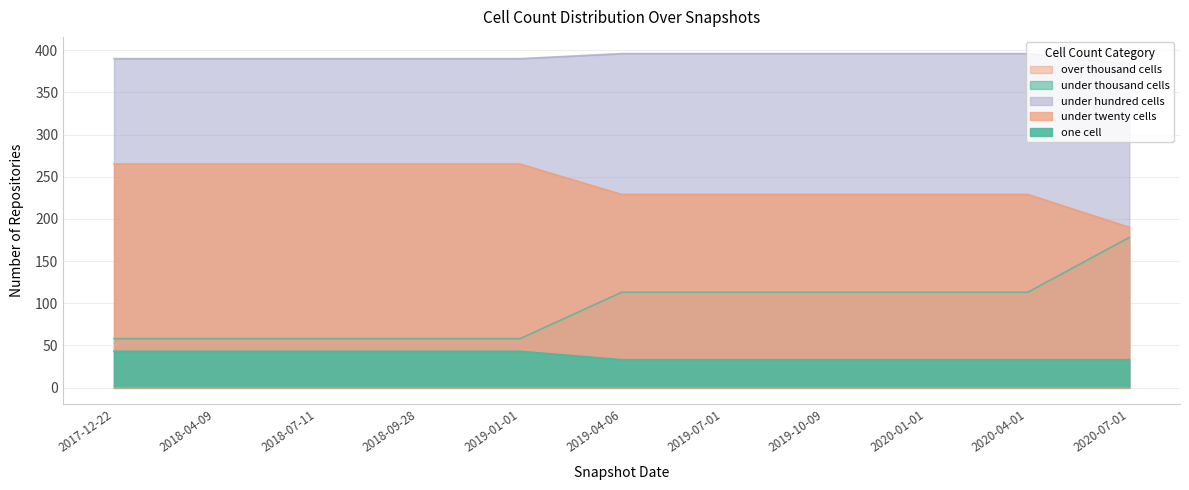

What is the label of the 8th point from the right?

2018-09-28